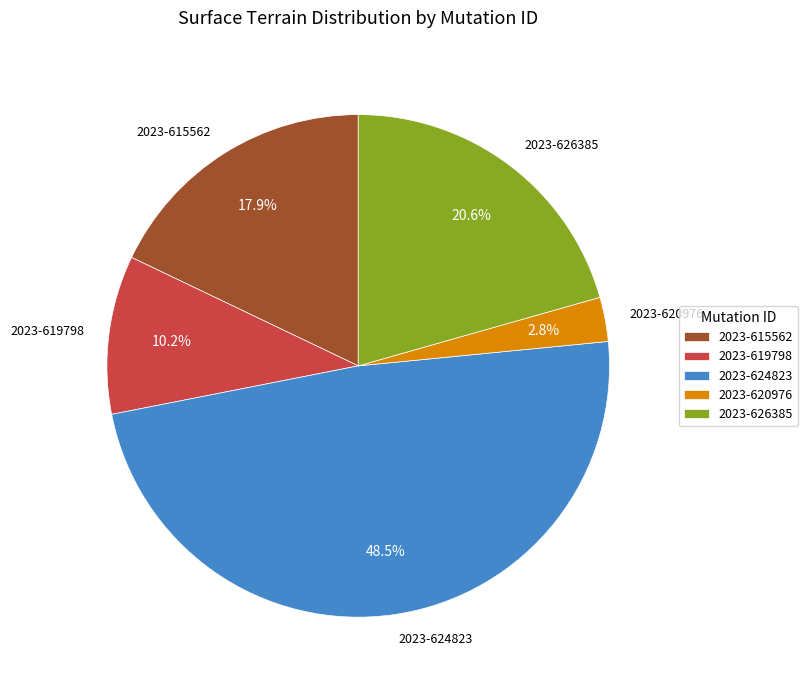

Which has a higher value, 2023-626385 or 2023-615562?

2023-626385